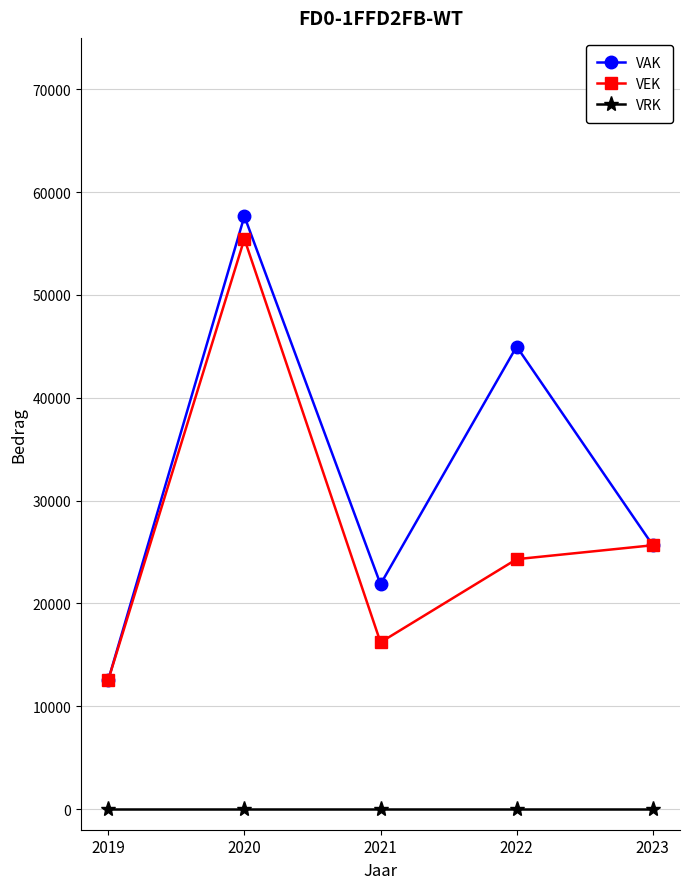

List the series in order of their overall mean, lowest first.

VRK, VEK, VAK